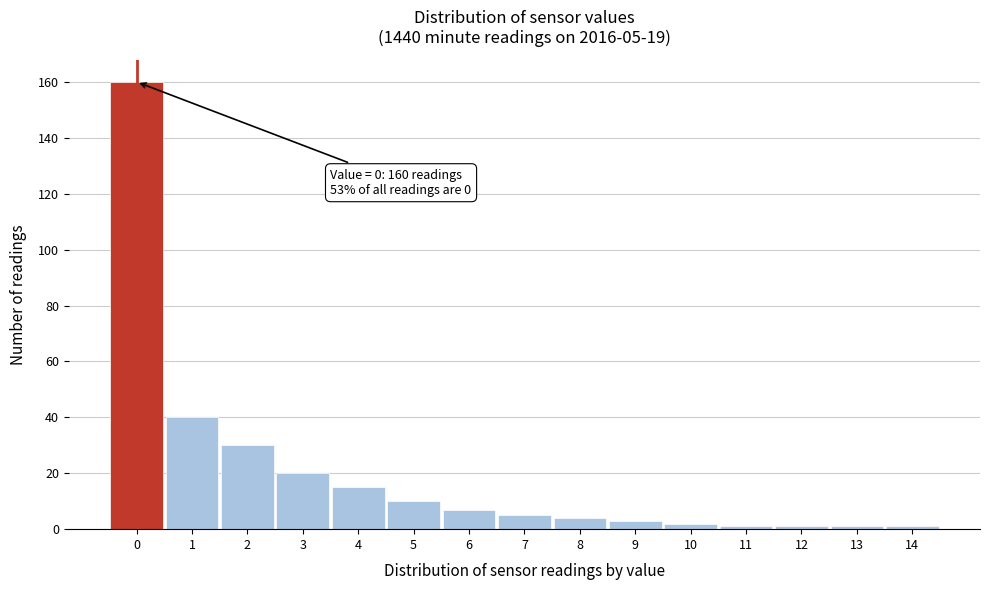

Which range on the x-axis has the tallest bar?

-0.5 to 0.5